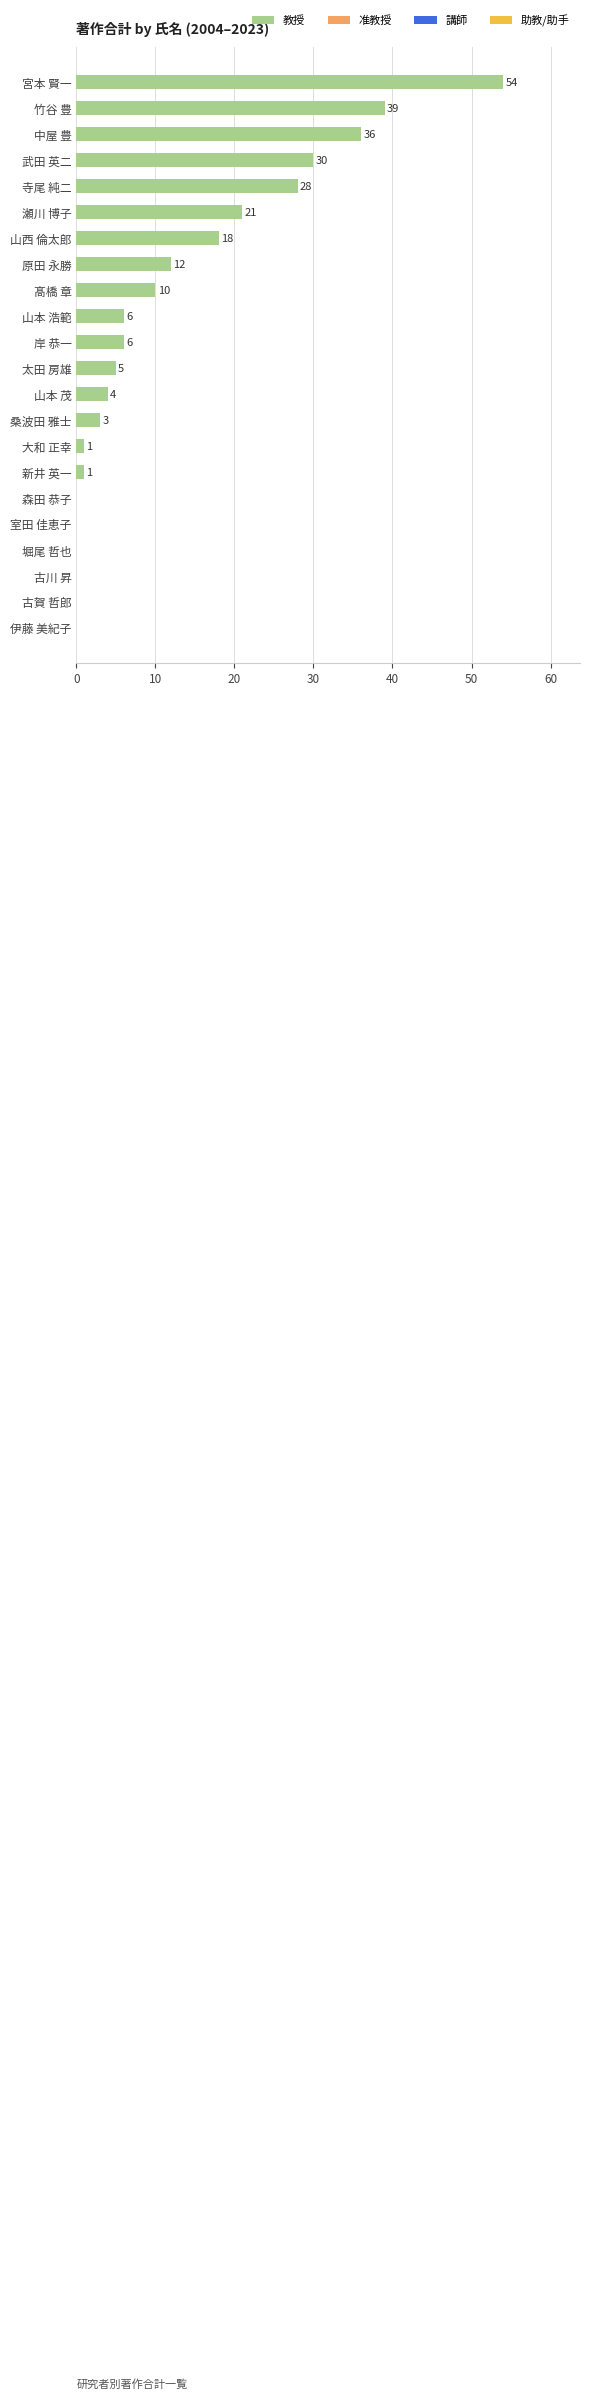

What is the sum of all values?

274